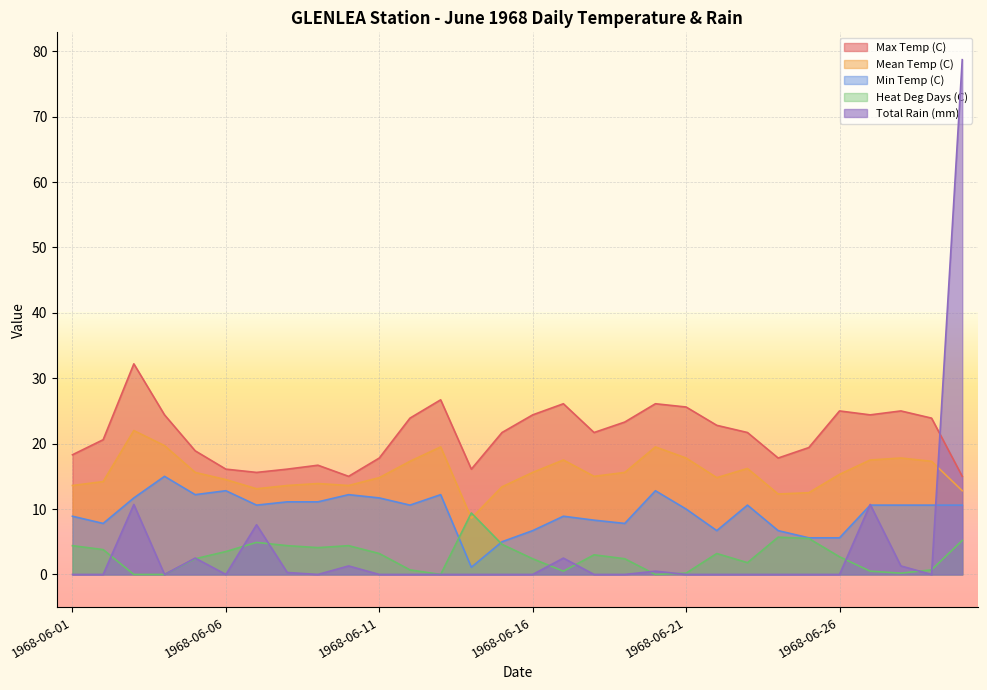

What is the greatest value displayed?

78.7